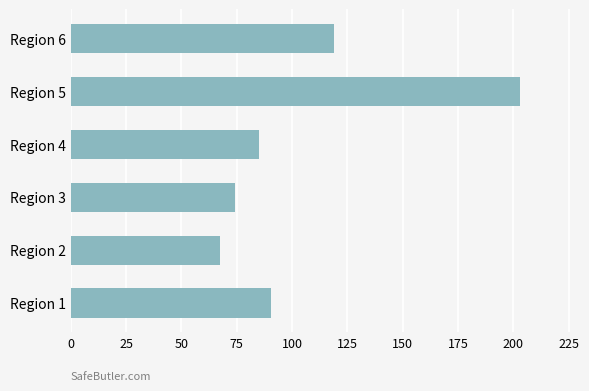

What is the change in value from Region 3 to Region 4?

+10.8